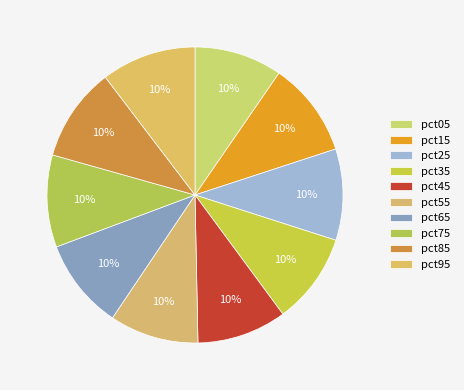

Is it true that pct65 is 22% of the pie?

False